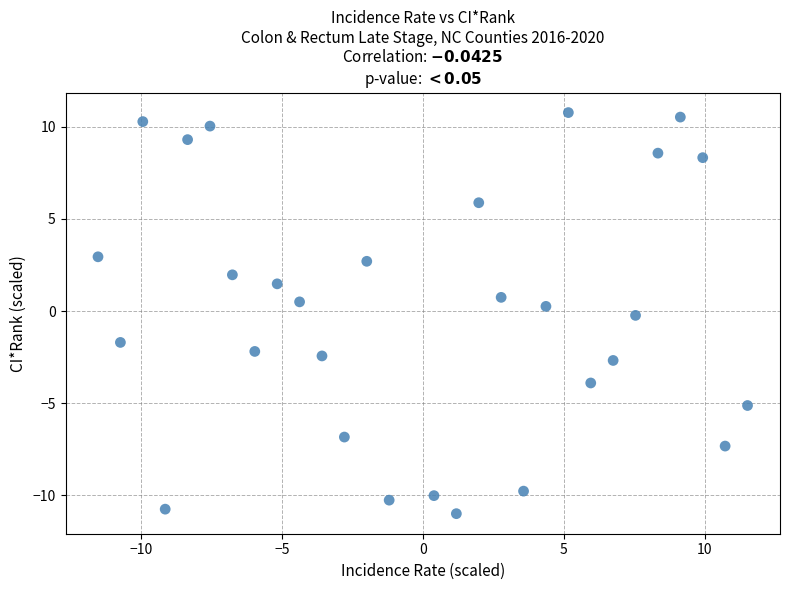

What is the range of Y values (max minus min)?

21.8